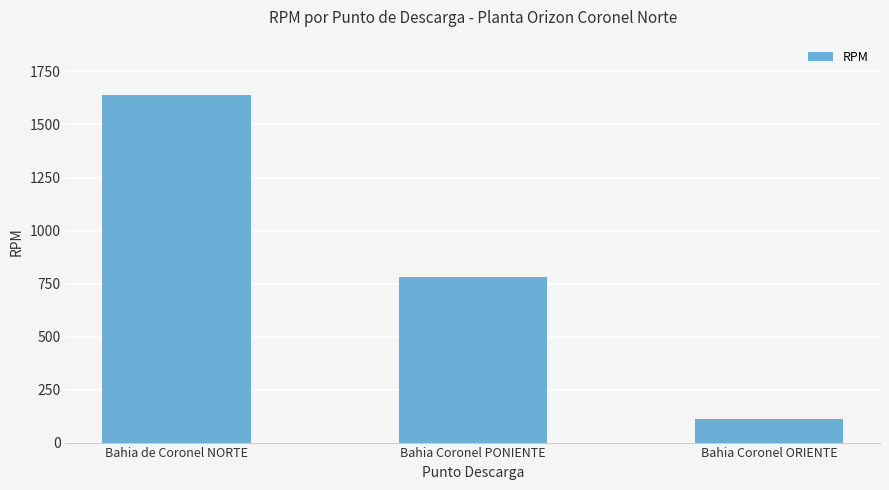

What is the change in value from Bahia de Coronel NORTE to Bahia Coronel PONIENTE?

-859